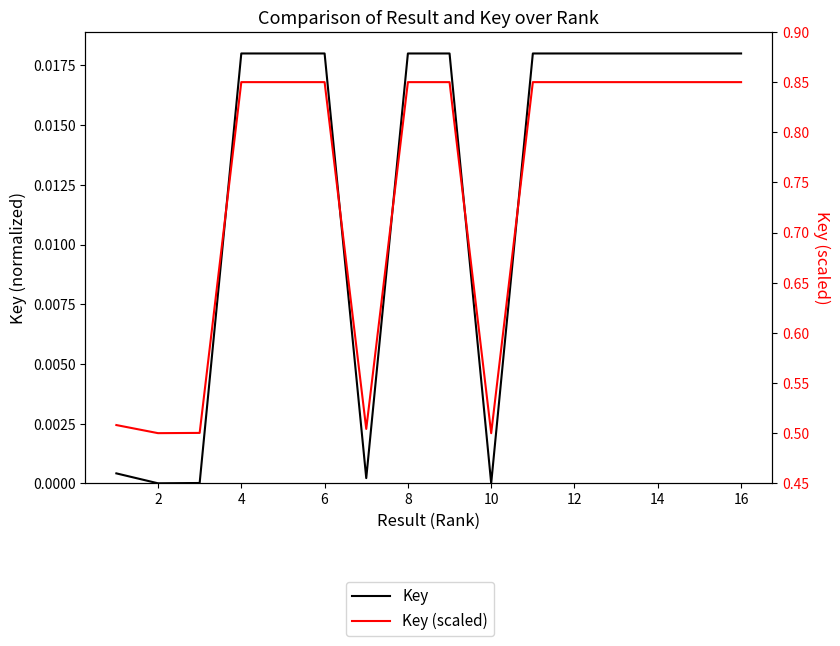

True or false: Key (scaled) and Key intersect in this chart.

False